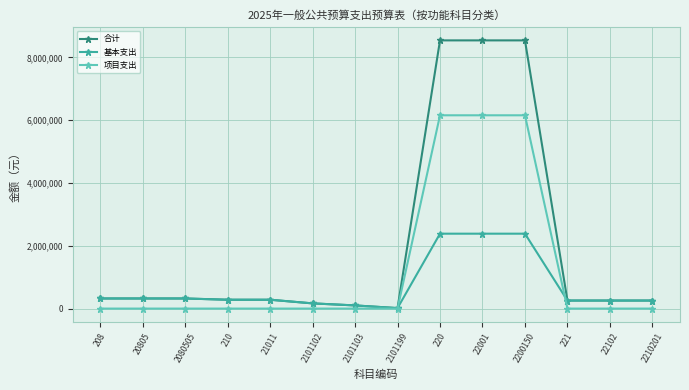

List the series in order of their overall mean, highest first.

合计, 项目支出, 基本支出